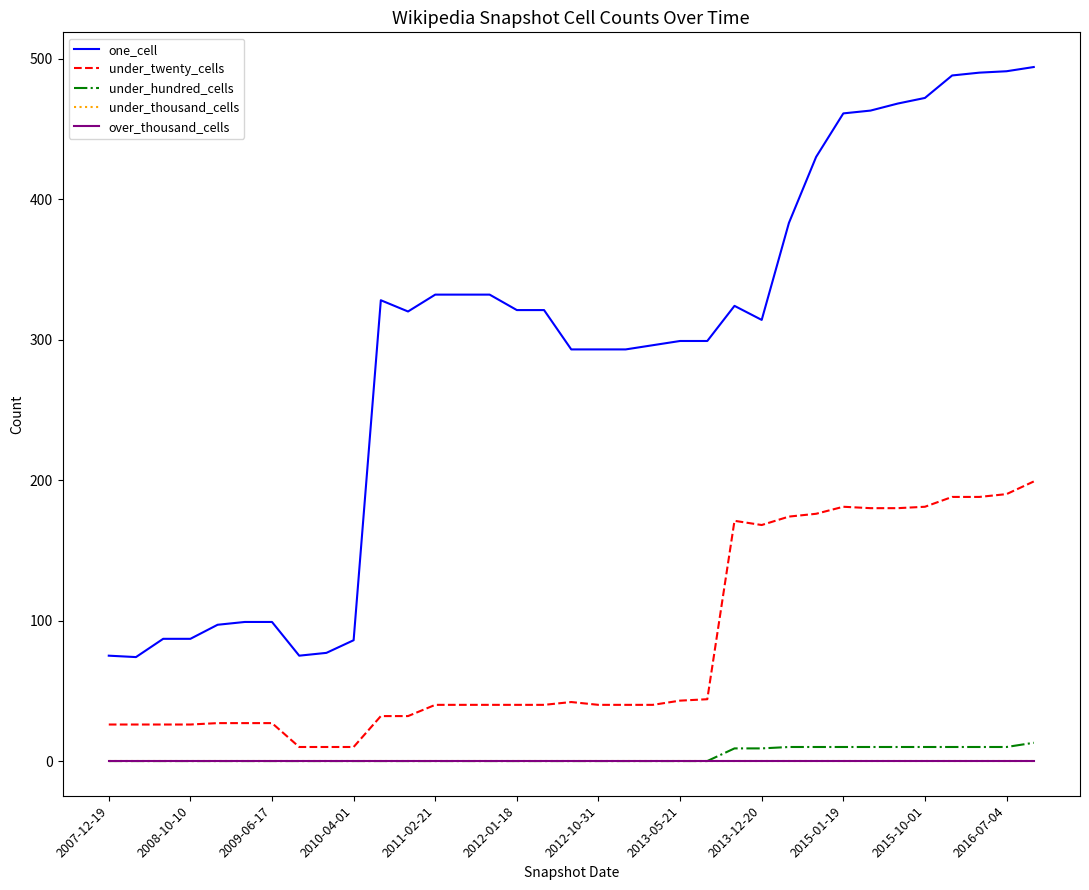

How many interior local valleys does the under_twenty_cells series have?

1